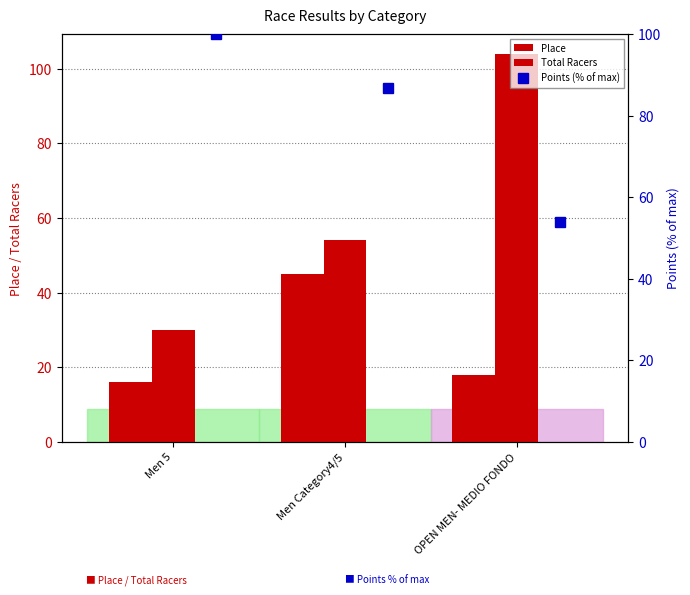

Rank the series by their maximum value, from lowest to highest.

Place, Points (% of max), Total Racers